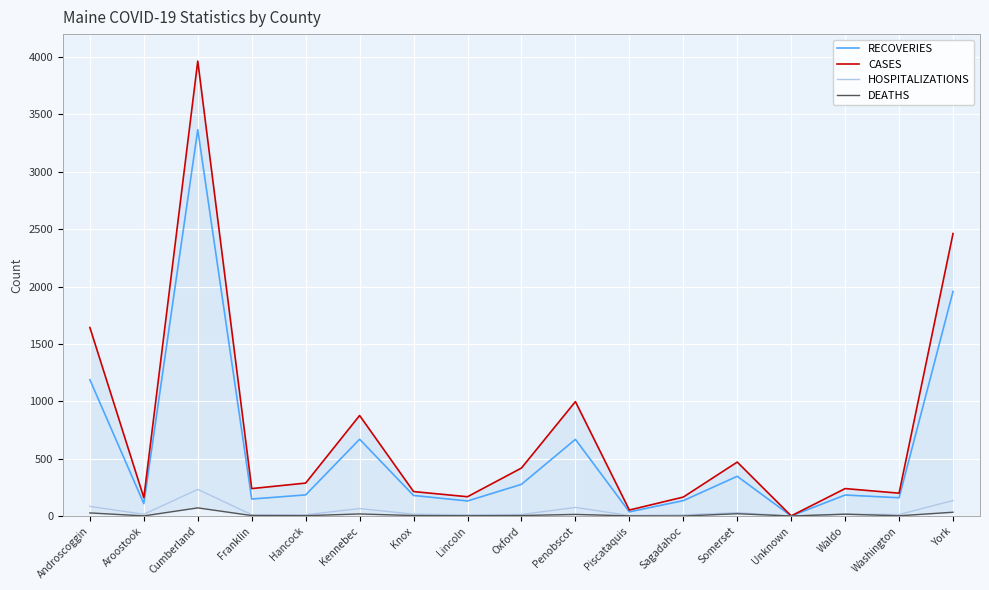

At which category is the sum across all series the highest?

Cumberland